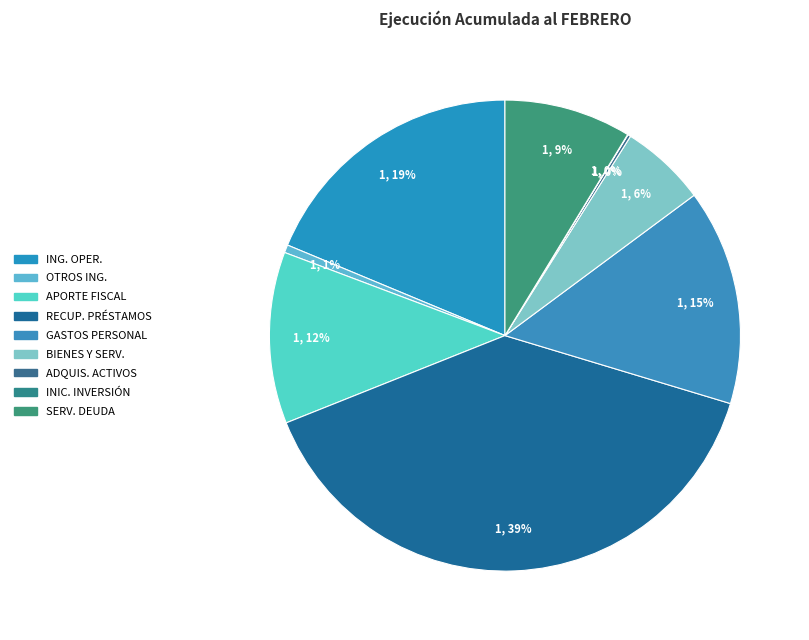

Which category has the smallest portion of the pie?

INICIATIVAS DE INVERSIÓN